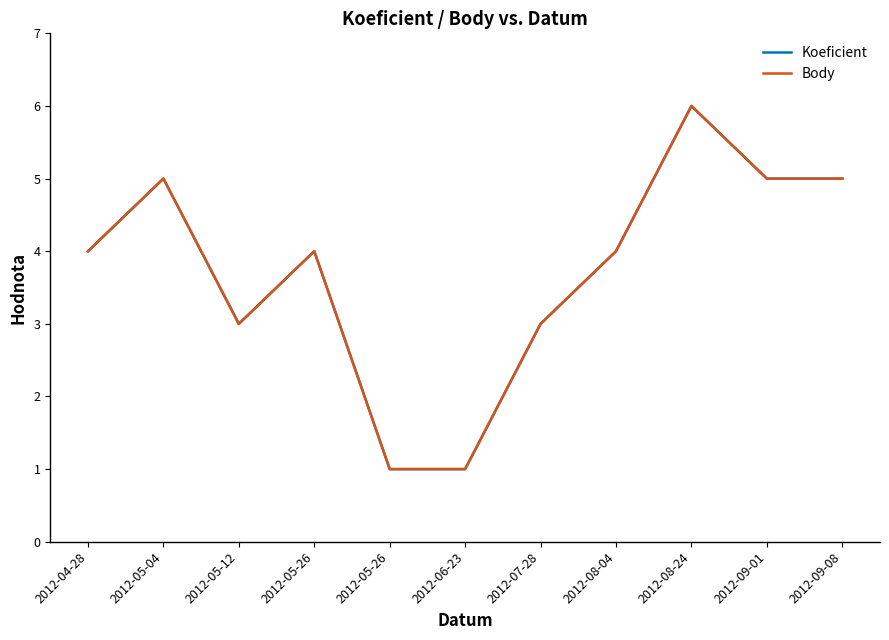

Rank the categories by Body value from highest to lowest.

2012-08-24, 2012-05-04, 2012-09-01, 2012-09-08, 2012-04-28, 2012-05-26, 2012-08-04, 2012-05-12, 2012-07-28, 2012-05-26, 2012-06-23